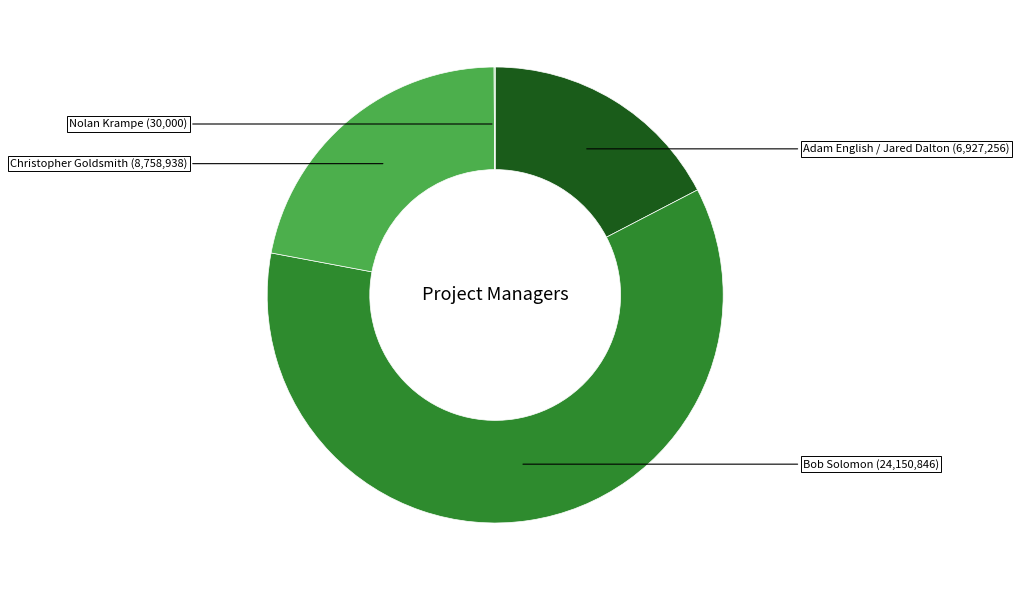

Is there any slice that represents more than half of the pie?

Yes